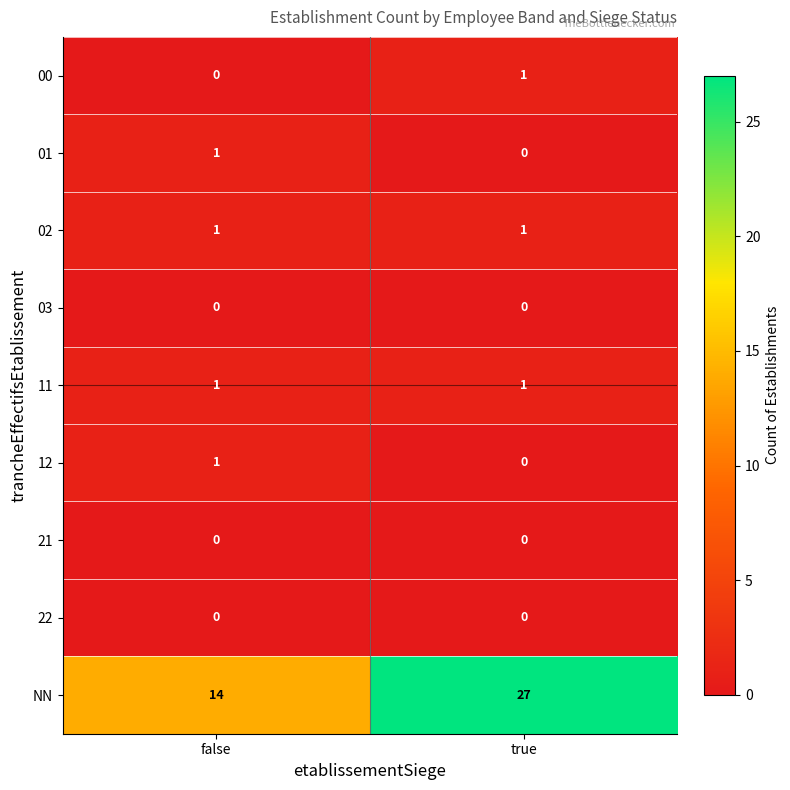

What is the greatest value displayed?

27